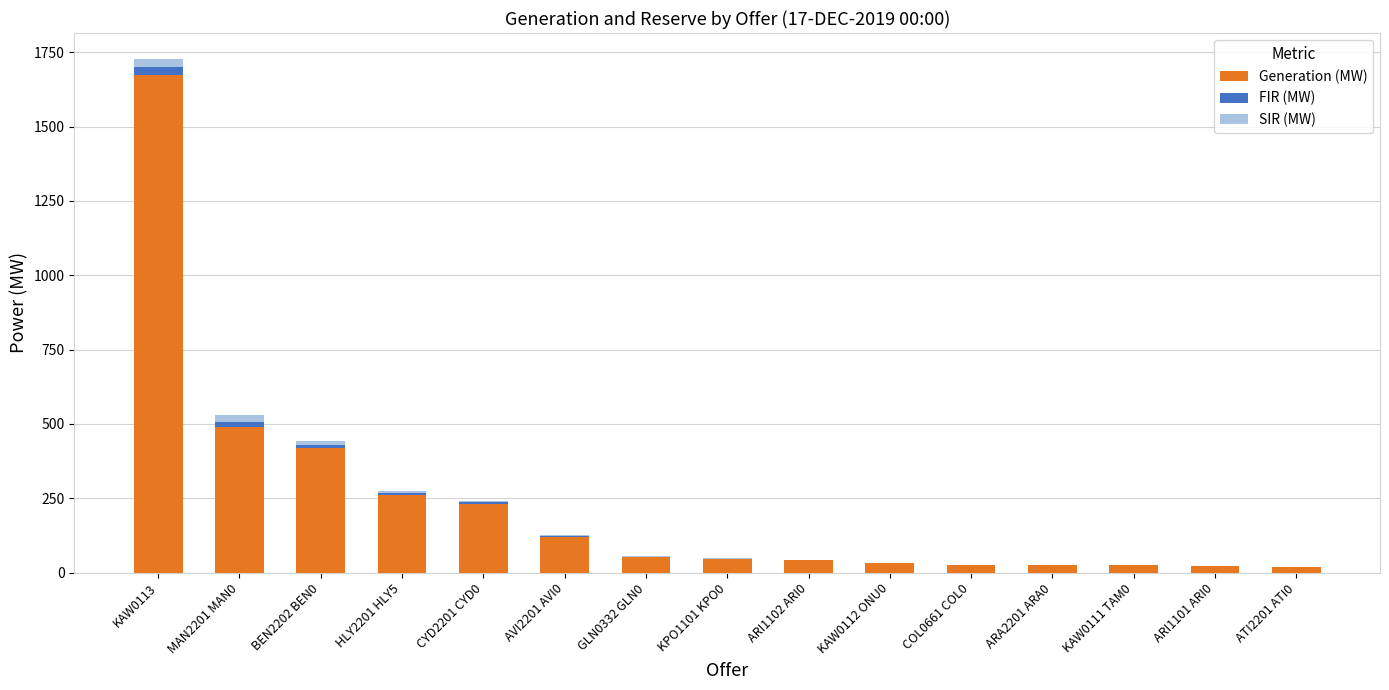

At which label does Generation (MW) reach its peak?

KAW0113